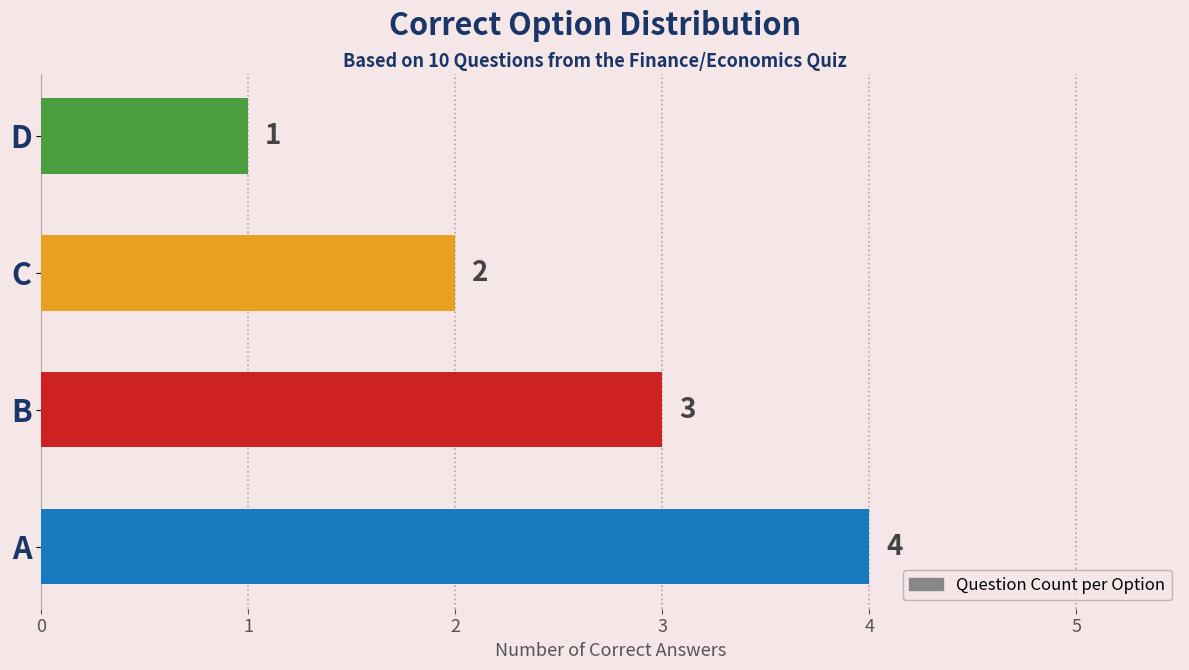

Reading bottom to top, list all the values displayed in this chart.

A=4	B=3	C=2	D=1